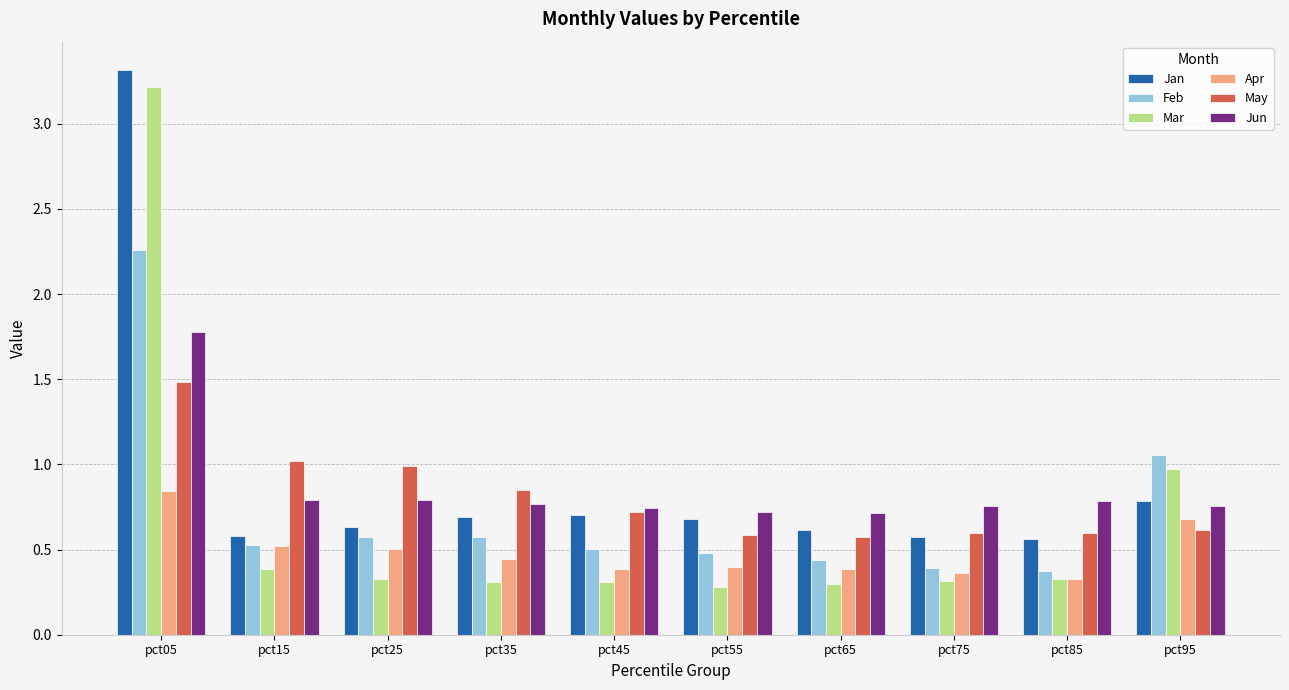

Which series has the widest spread of values?

Mar